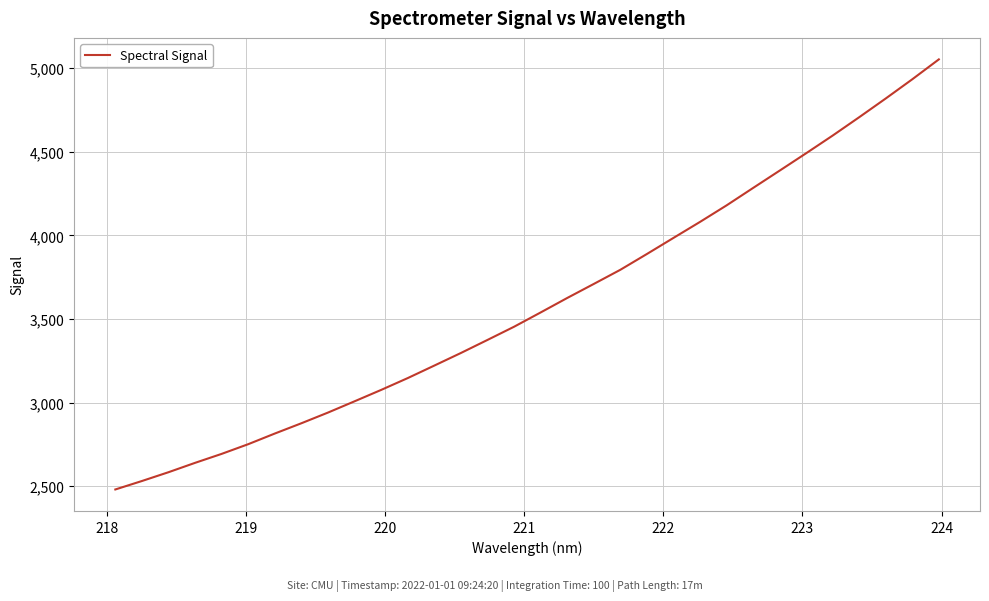

How many lines are shown in the chart?

1